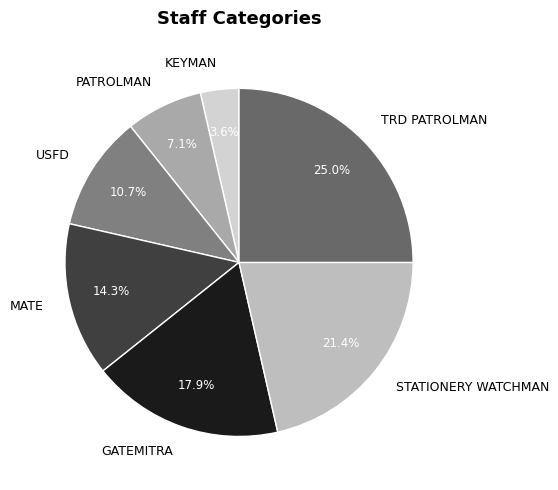

True or false: GATEMITRA accounts for 18% of the total.

True